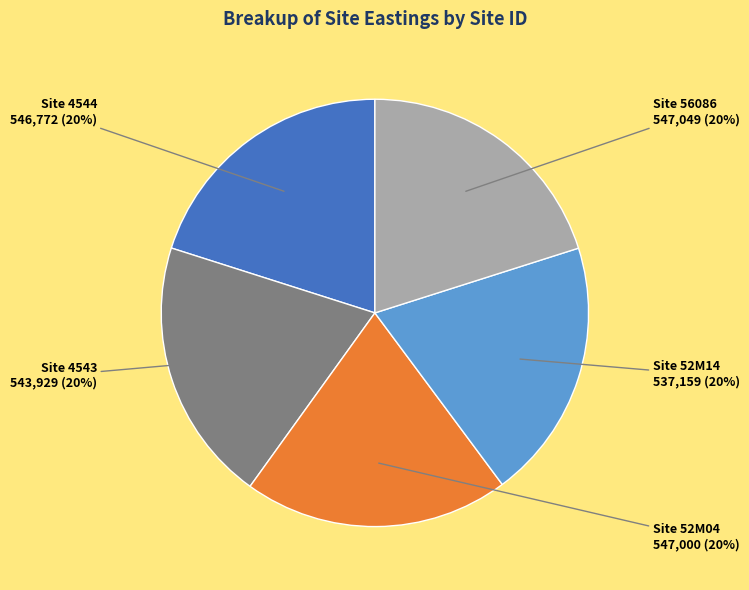

Is there a majority slice in this chart?

No